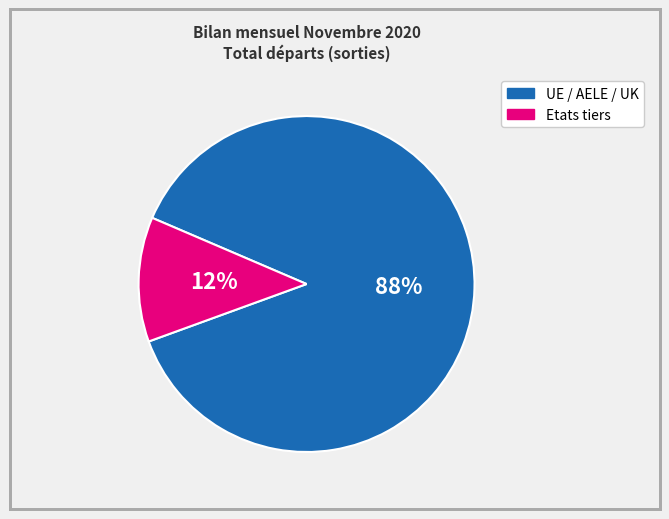

How many slices are in this pie chart?

2